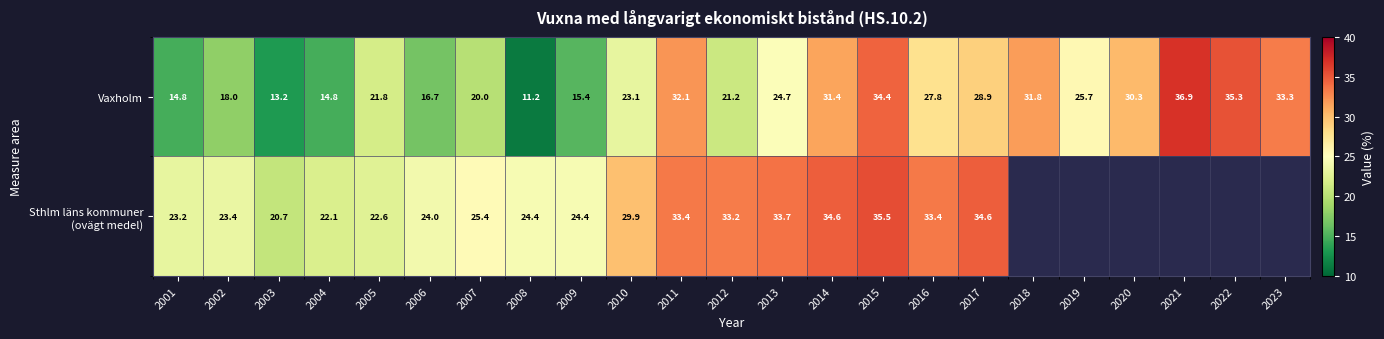

Is it true that Vaxholm equals 13.2 at 2003?

True